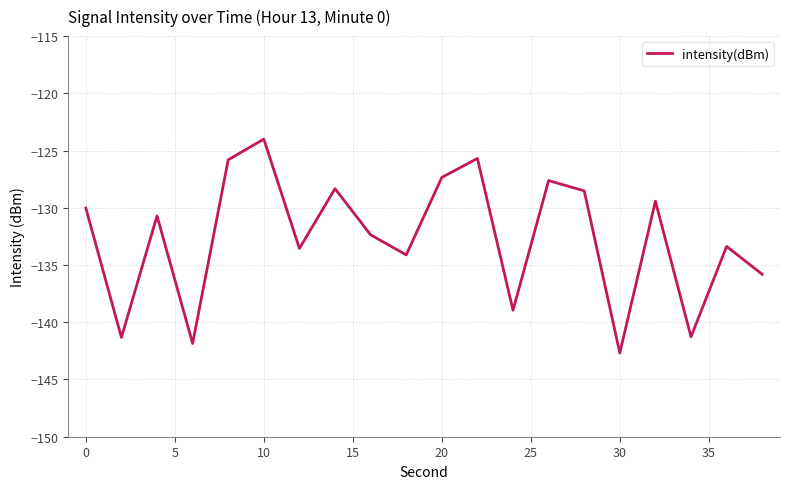

What is the average value?

-132.6